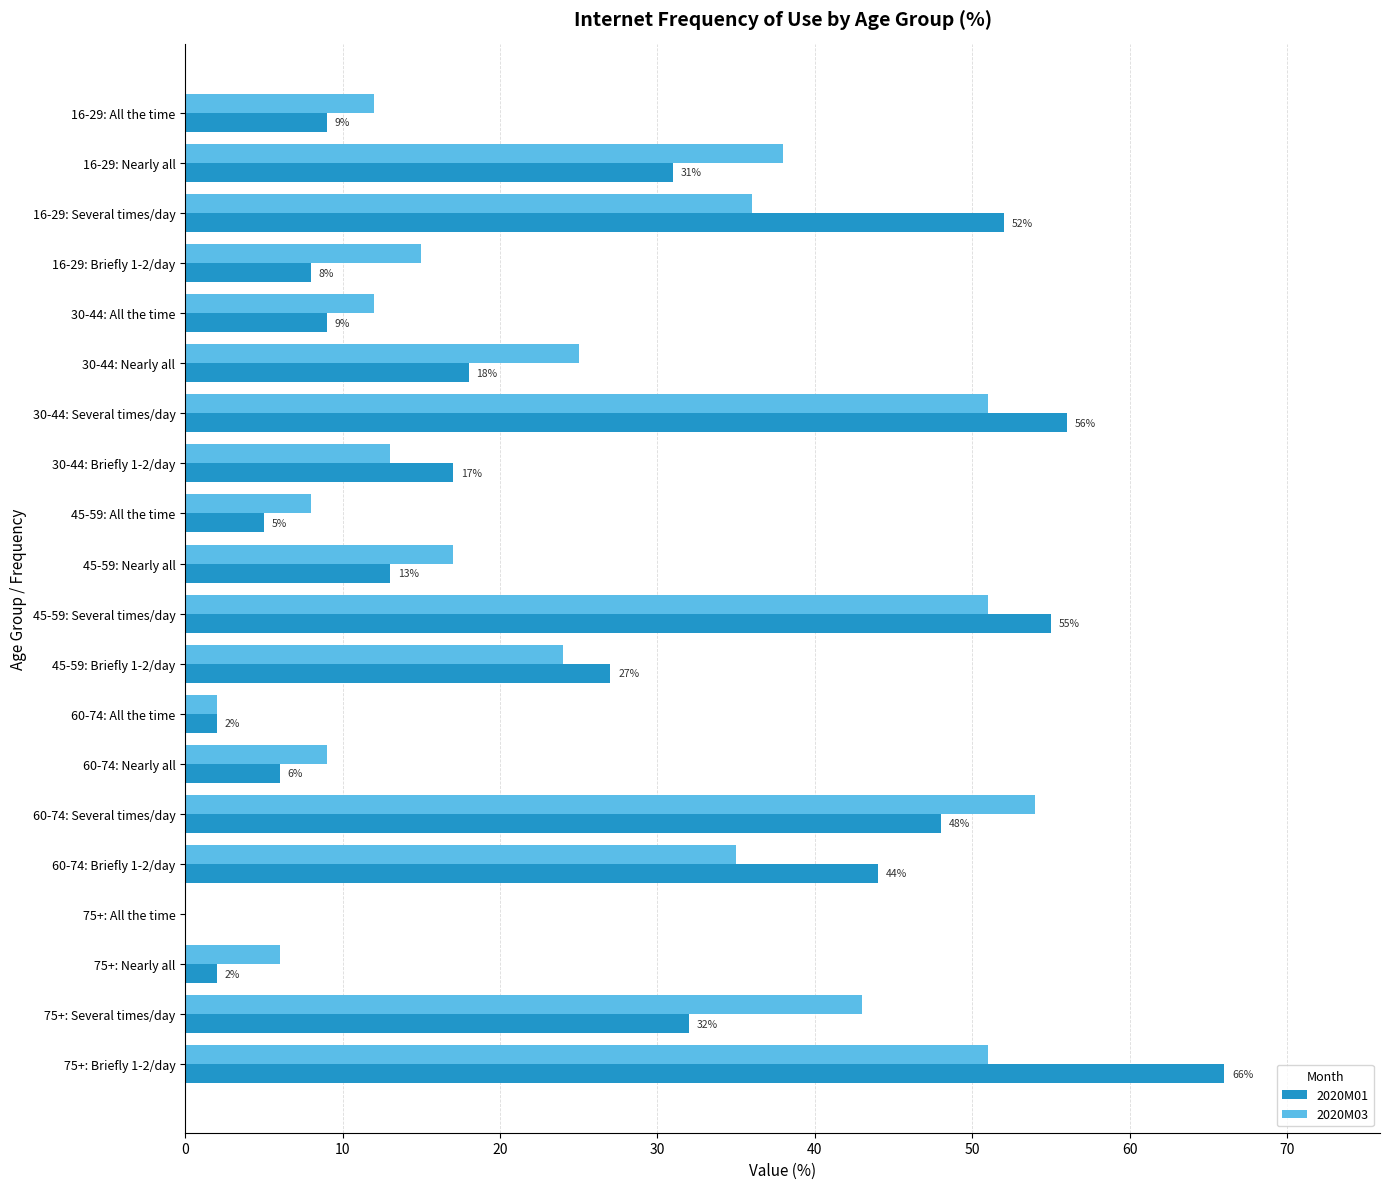

What is the sum of all 2020M01 values?

500